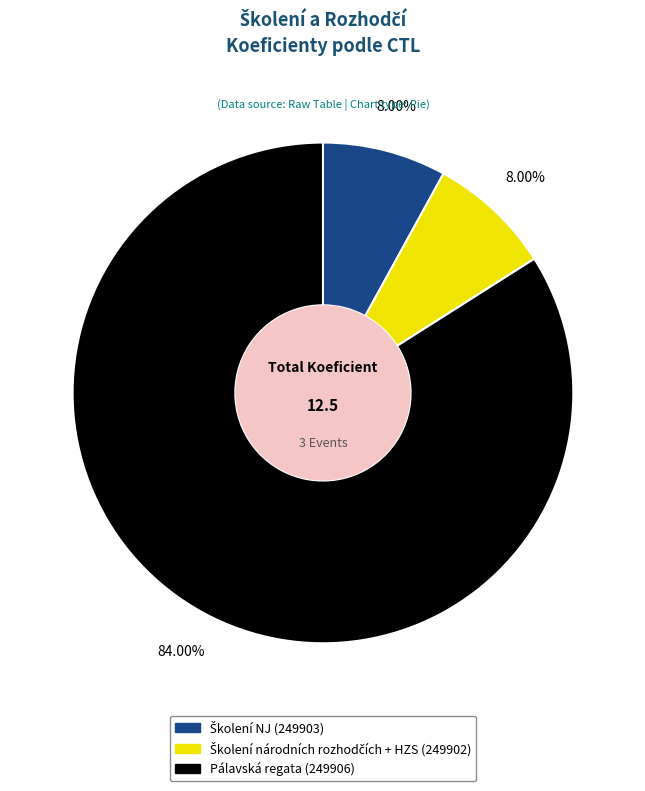

Does any single category account for the majority?

Yes